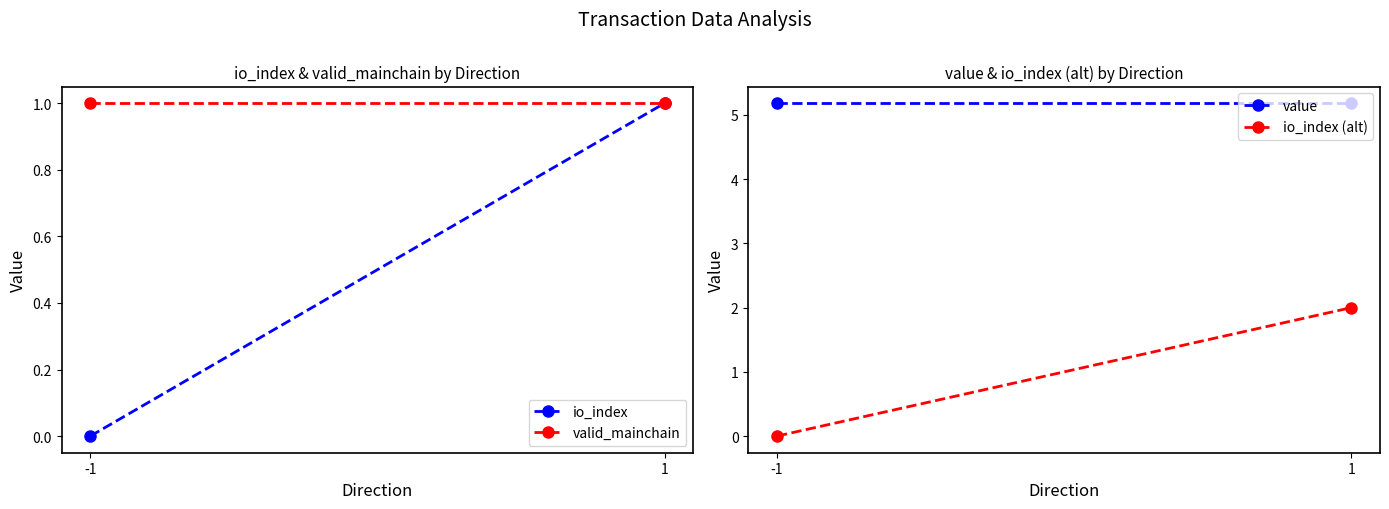

Which series changed the most between -1 and 1?

io_index (alt)